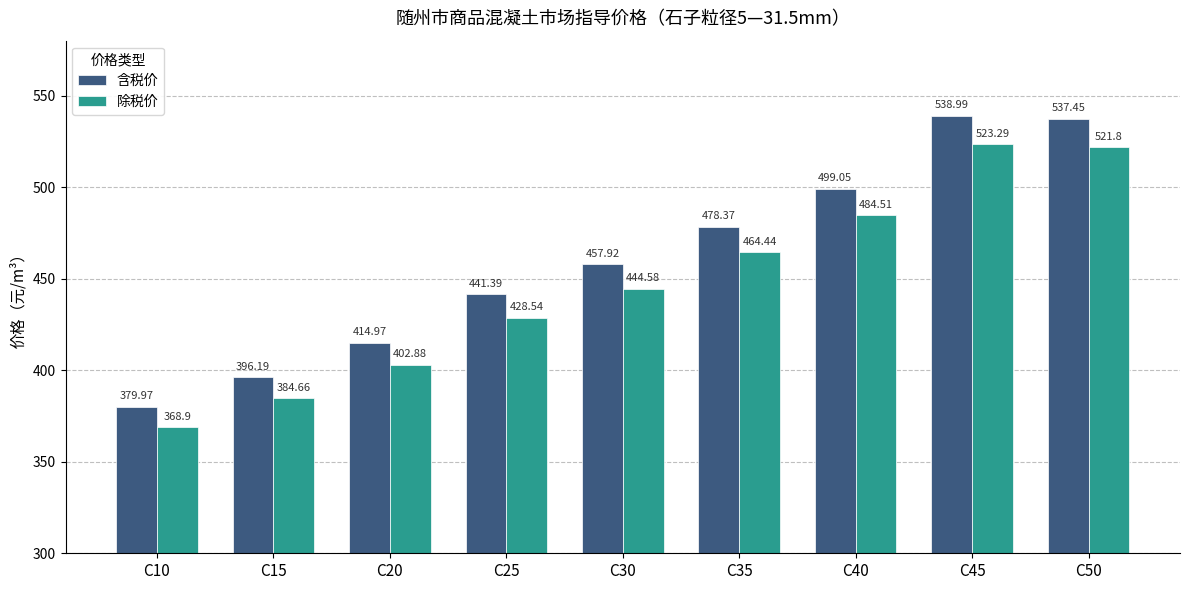

What is the spread (max minus min) of values at C20?

12.1